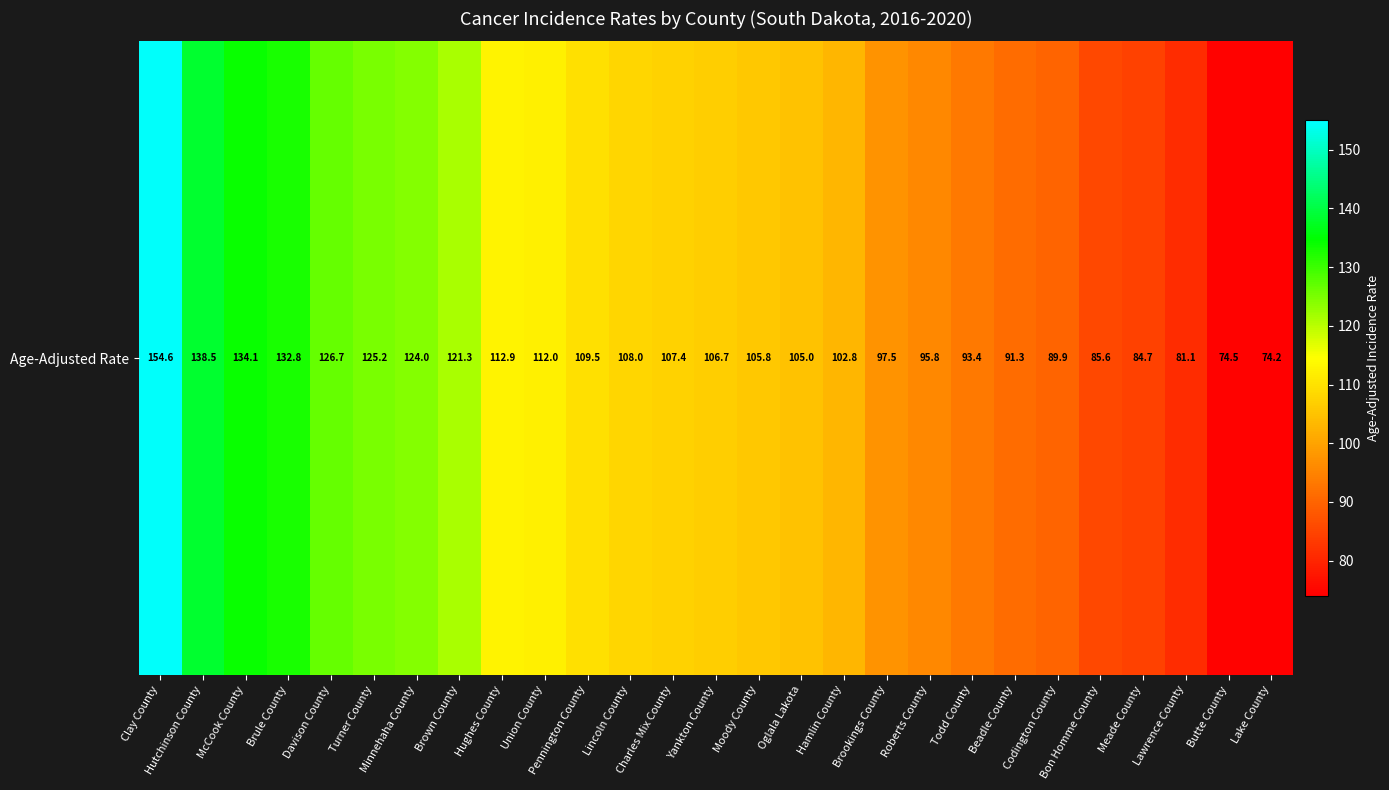

Reading right to left, list all the values displayed in this chart.

Lake County=74.2	Butte County=74.5	Lawrence County=81.1	Meade County=84.7	Bon Homme County=85.6	Codington County=89.9	Beadle County=91.3	Todd County=93.4	Roberts County=95.8	Brookings County=97.5	Hamlin County=102.8	Oglala Lakota=105.0	Moody County=105.8	Yankton County=106.7	Charles Mix County=107.4	Lincoln County=108.0	Pennington County=109.5	Union County=112.0	Hughes County=112.9	Brown County=121.3	Minnehaha County=124.0	Turner County=125.2	Davison County=126.7	Brule County=132.8	McCook County=134.1	Hutchinson County=138.5	Clay County=154.6